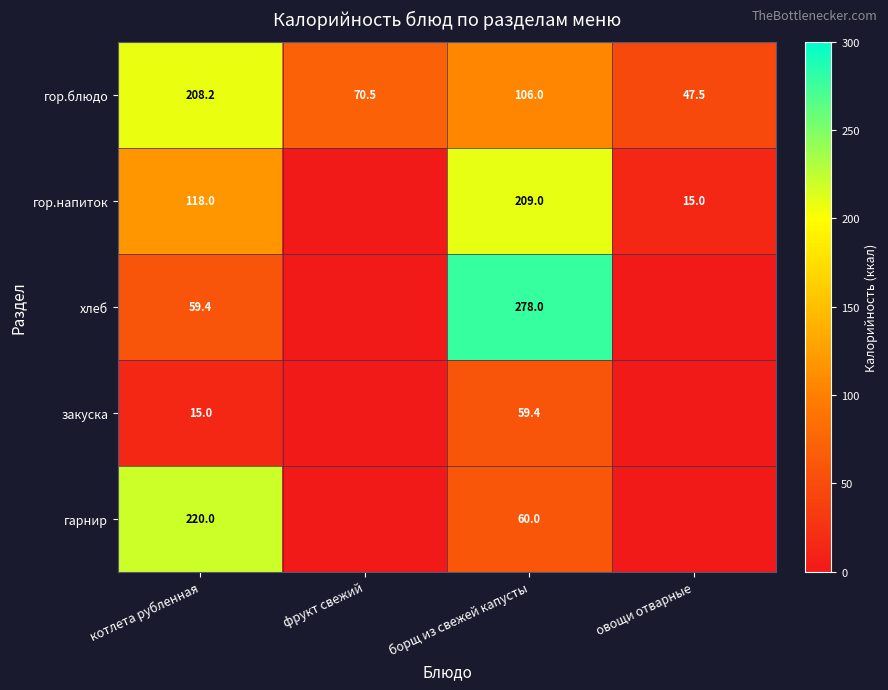

What is the total value across all series at котлета рубленная?

620.6